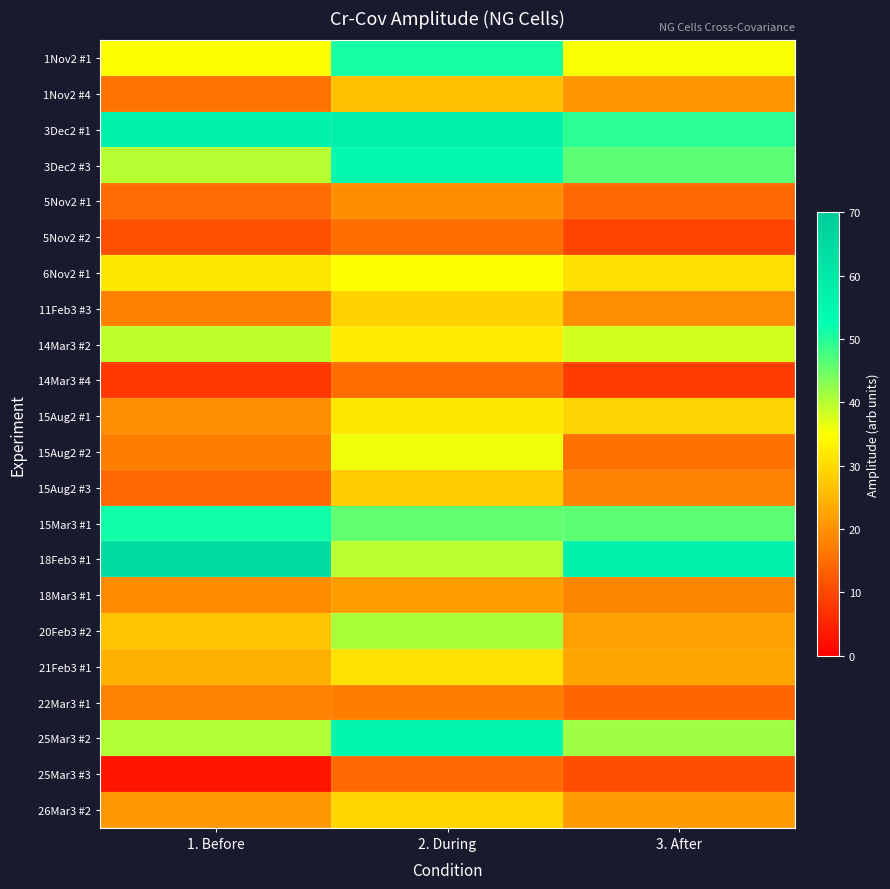

Which label corresponds to the smallest value in the chart?

1. Before